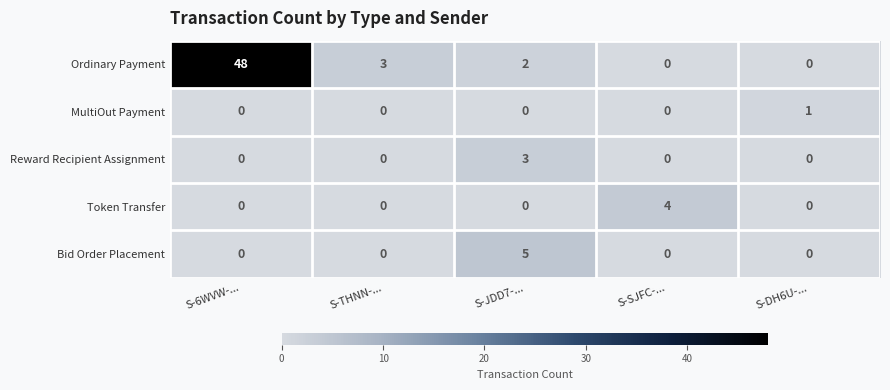

How many Reward Recipient Assignment values are between 0 and 1?

4